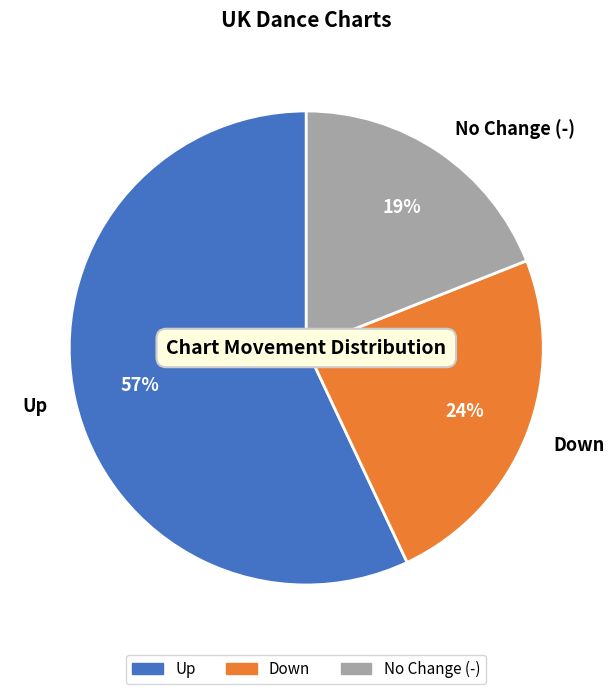

Is it true that Down is 15% of the pie?

False